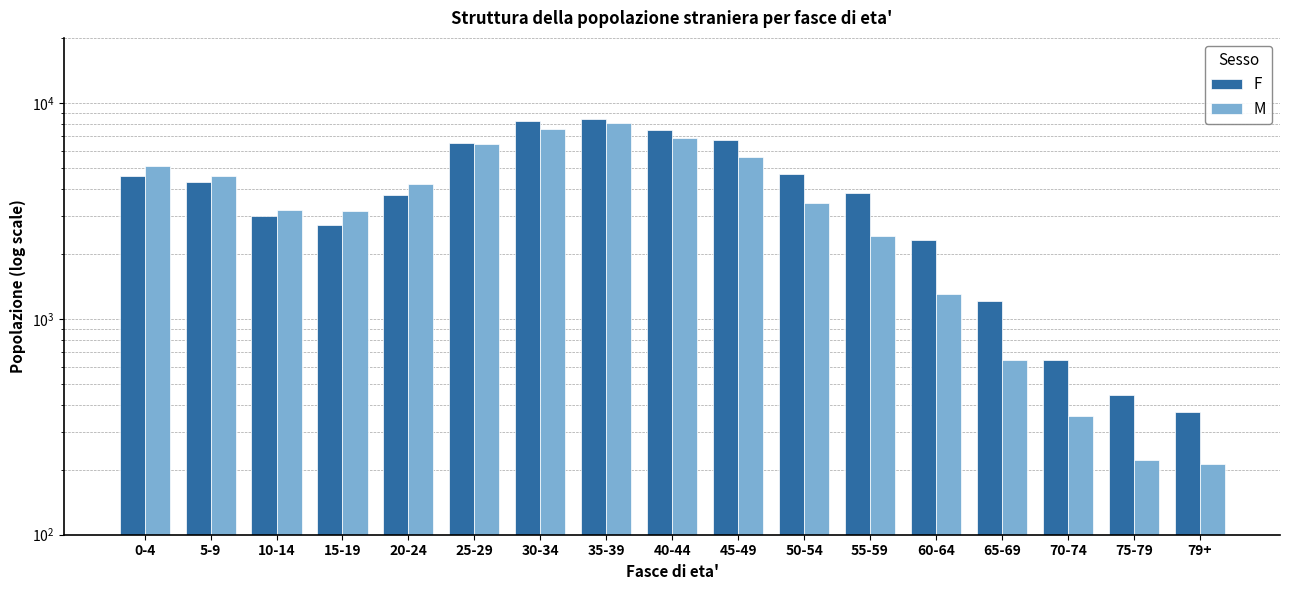

What is the difference between the maximum and minimum values in the M series?

7815